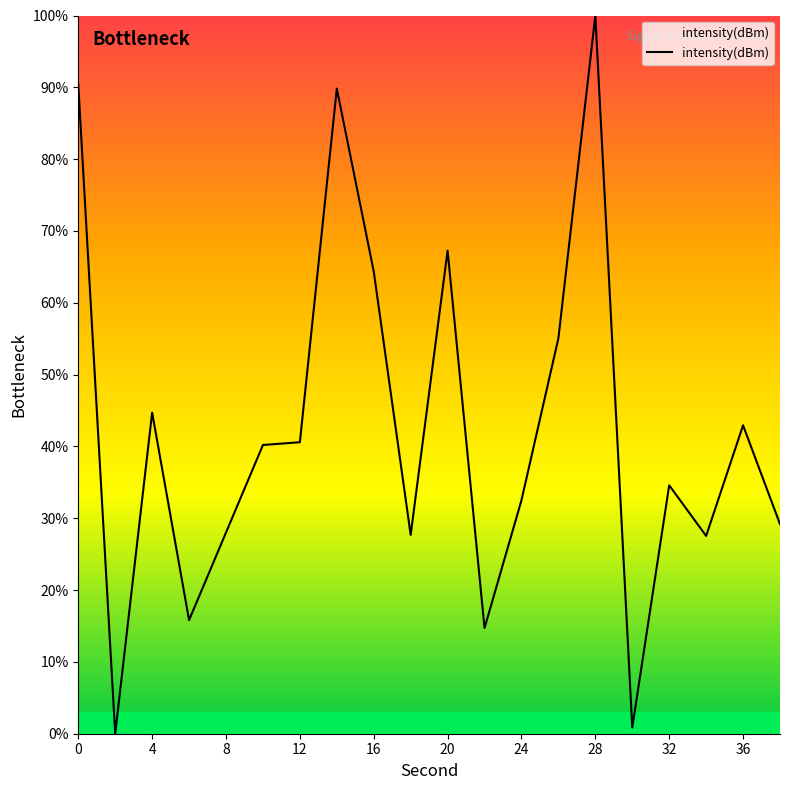

How many values exceed 40?

10